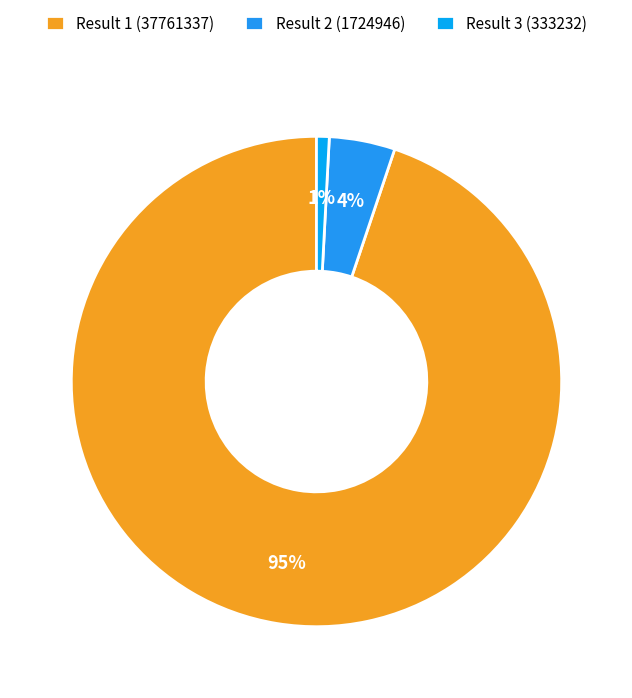

How many slices are in this pie chart?

3